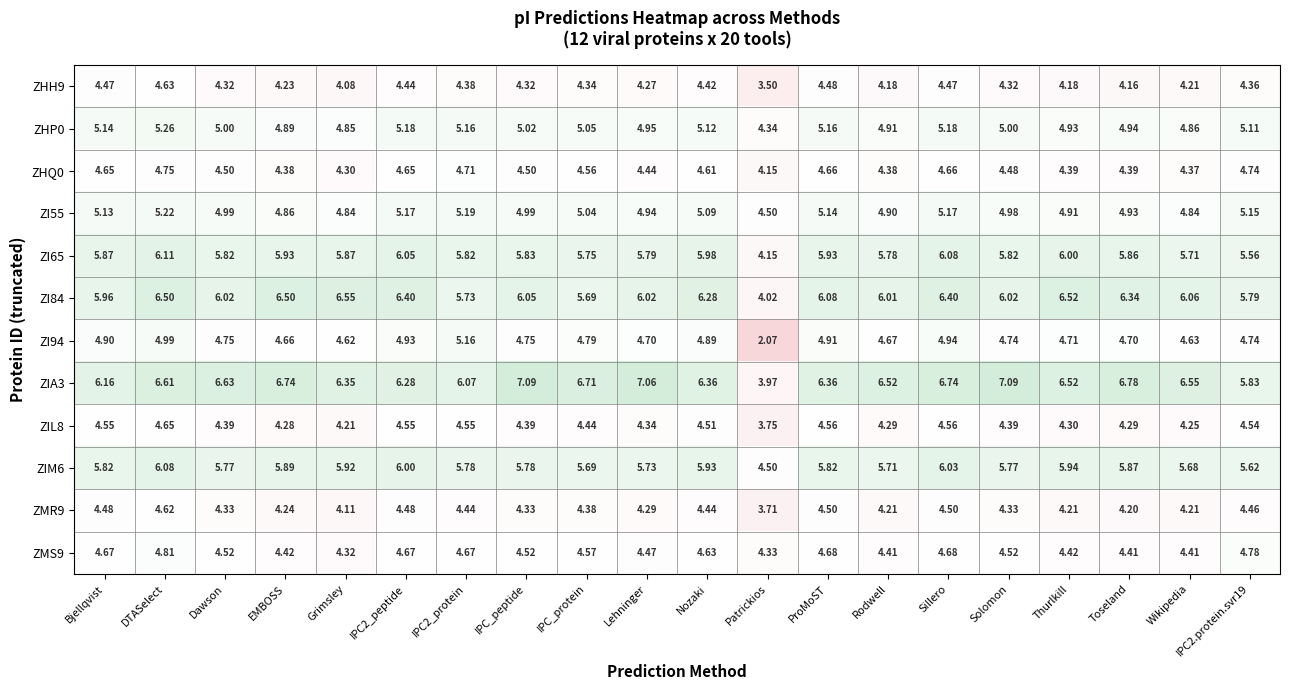

Between IPC2_protein and IPC2.protein.svr19, which series saw the biggest shift?

ZI94